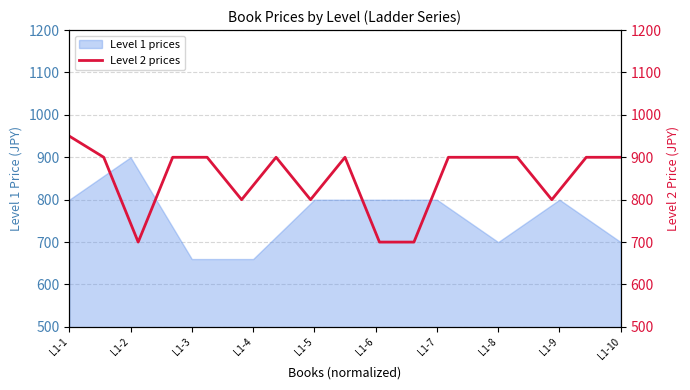

What is the maximum value for Level 1 prices?

900